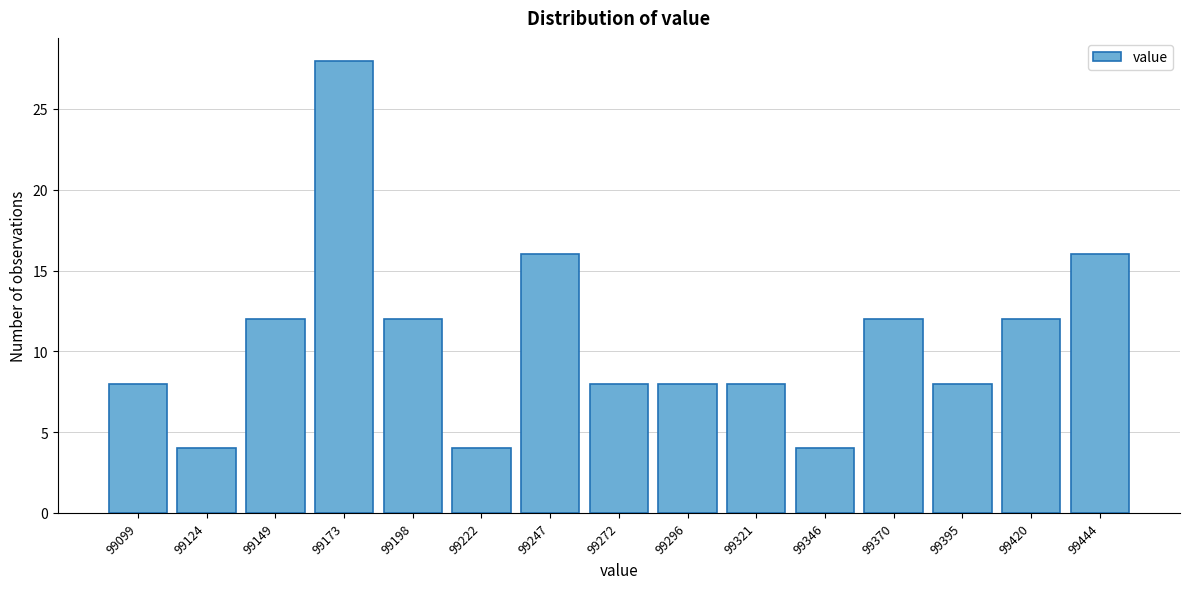

Reading left to right, list all the values displayed in this chart.

99099=8	99124=4	99149=12	99173=28	99198=12	99222=4	99247=16	99272=8	99296=8	99321=8	99346=4	99370=12	99395=8	99420=12	99444=16